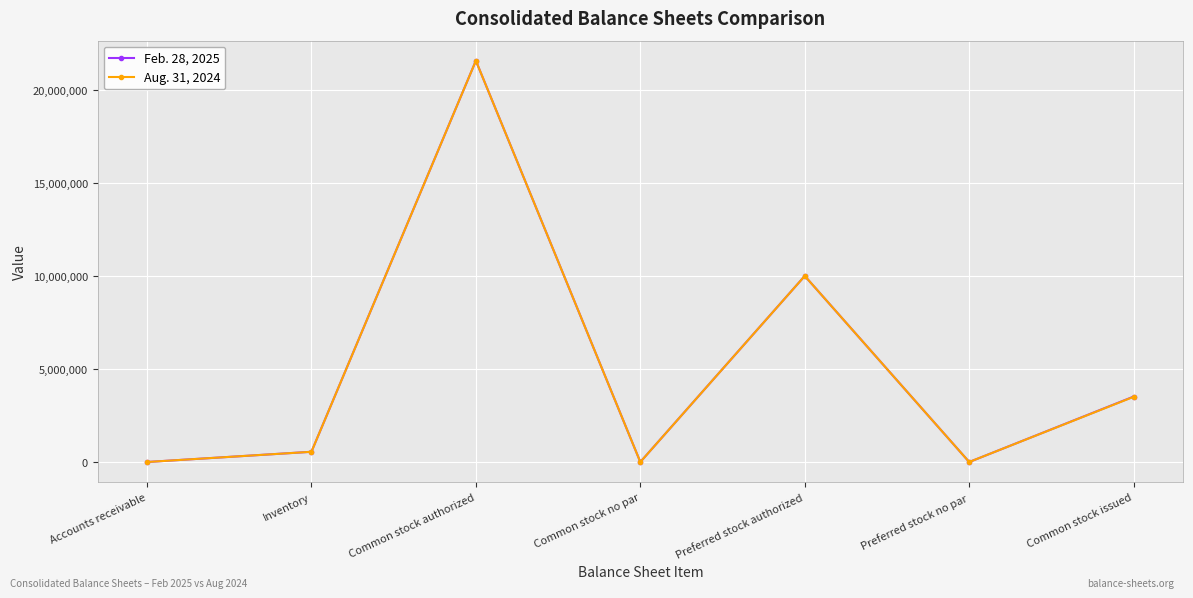

Reading left to right, extract all data points from this chart.

Feb. 28, 2025: 0	550000	21567564	0	10000000	0	3518119
Aug. 31, 2024: 0	550000	21567564	0	10000000	0	3504802